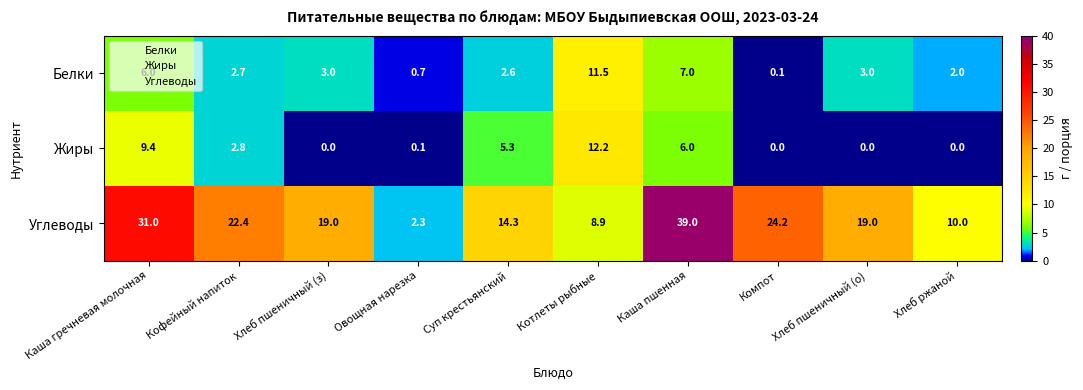

Which series changed the most between Хлеб пшеничный (з) and Каша пшенная?

Углеводы